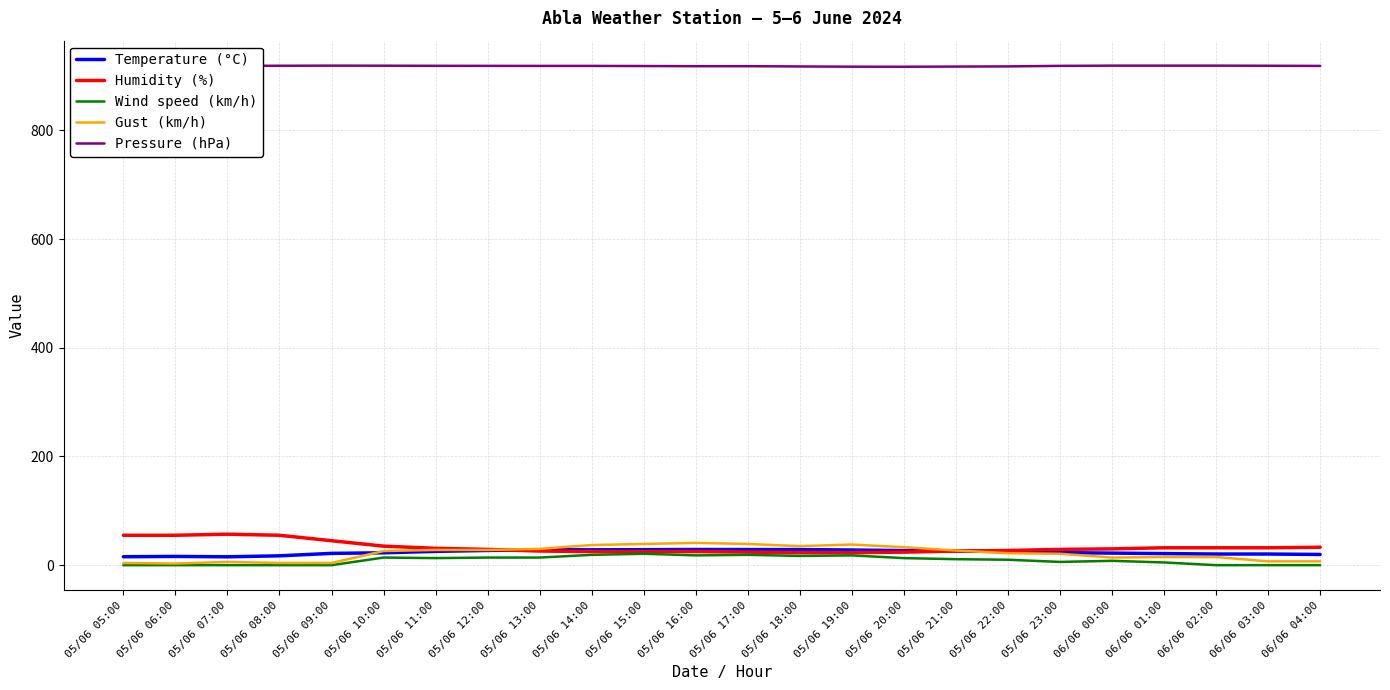

What is the spread (max minus min) of values at 05/06 10:00?

904.9